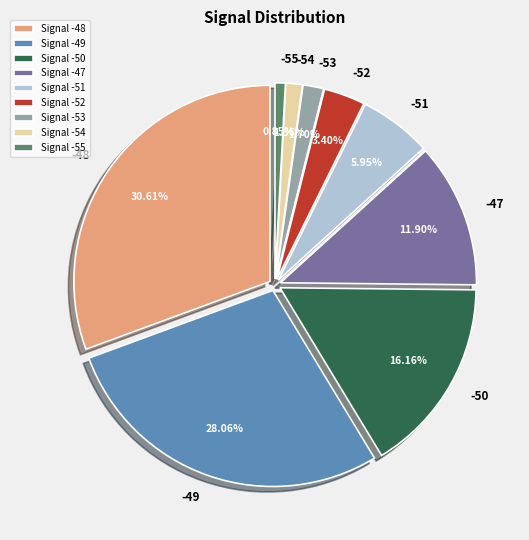

To the nearest percent, what is the average slice percentage?

11%